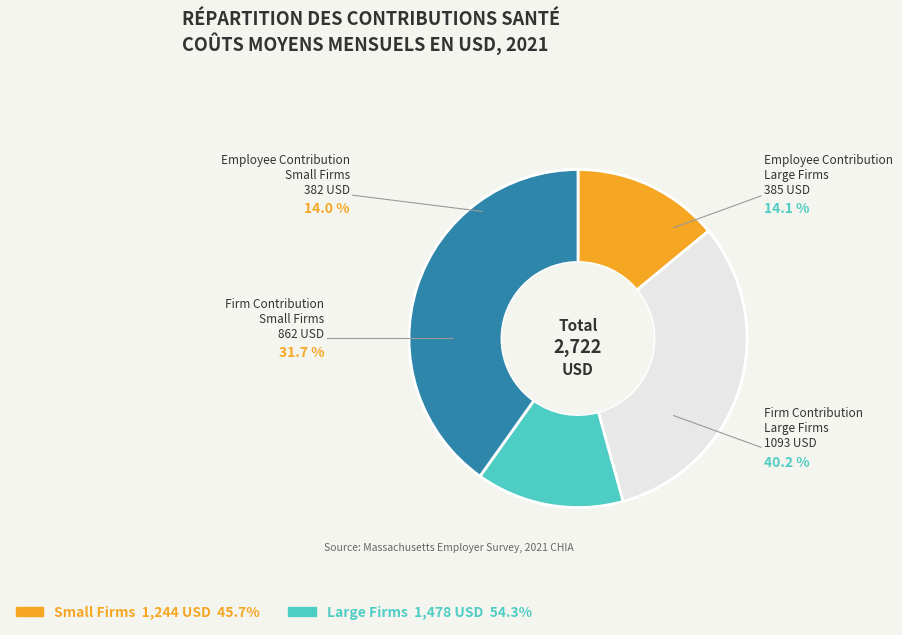

To the nearest percent, what is the difference between the largest and smallest slice percentages?

26%